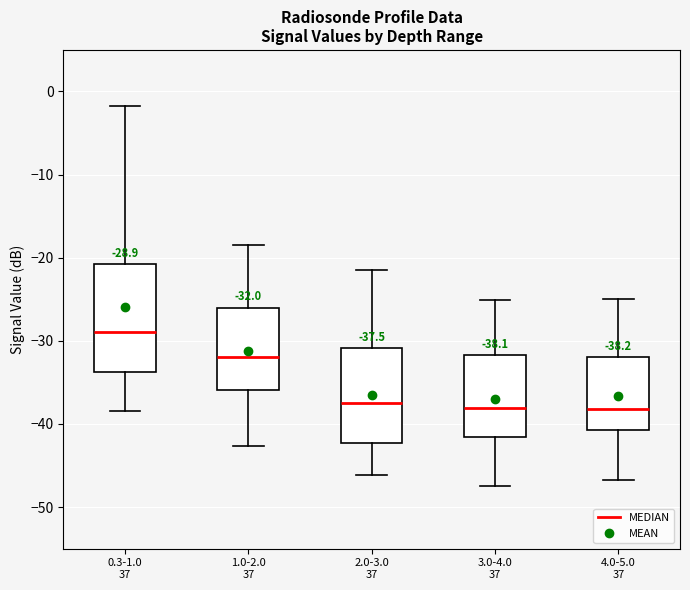

Which box has the highest median line?

0.3-1.0 37